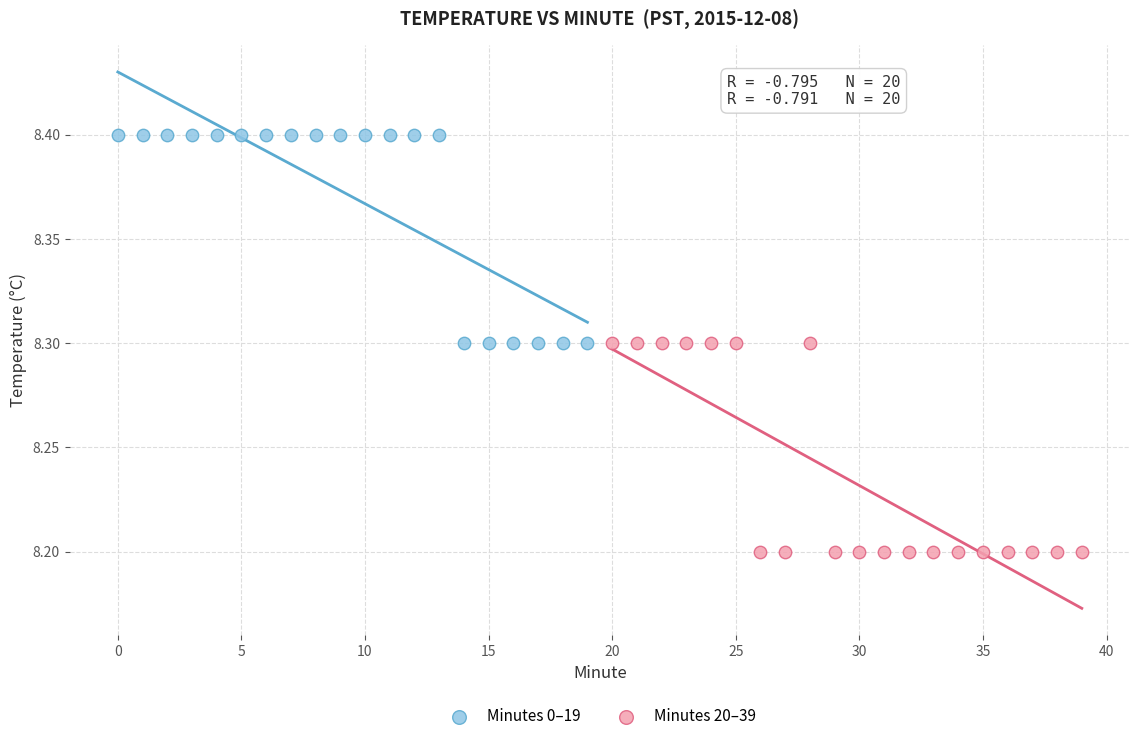

Which series reaches the minimum Y coordinate?

Minutes 20–39